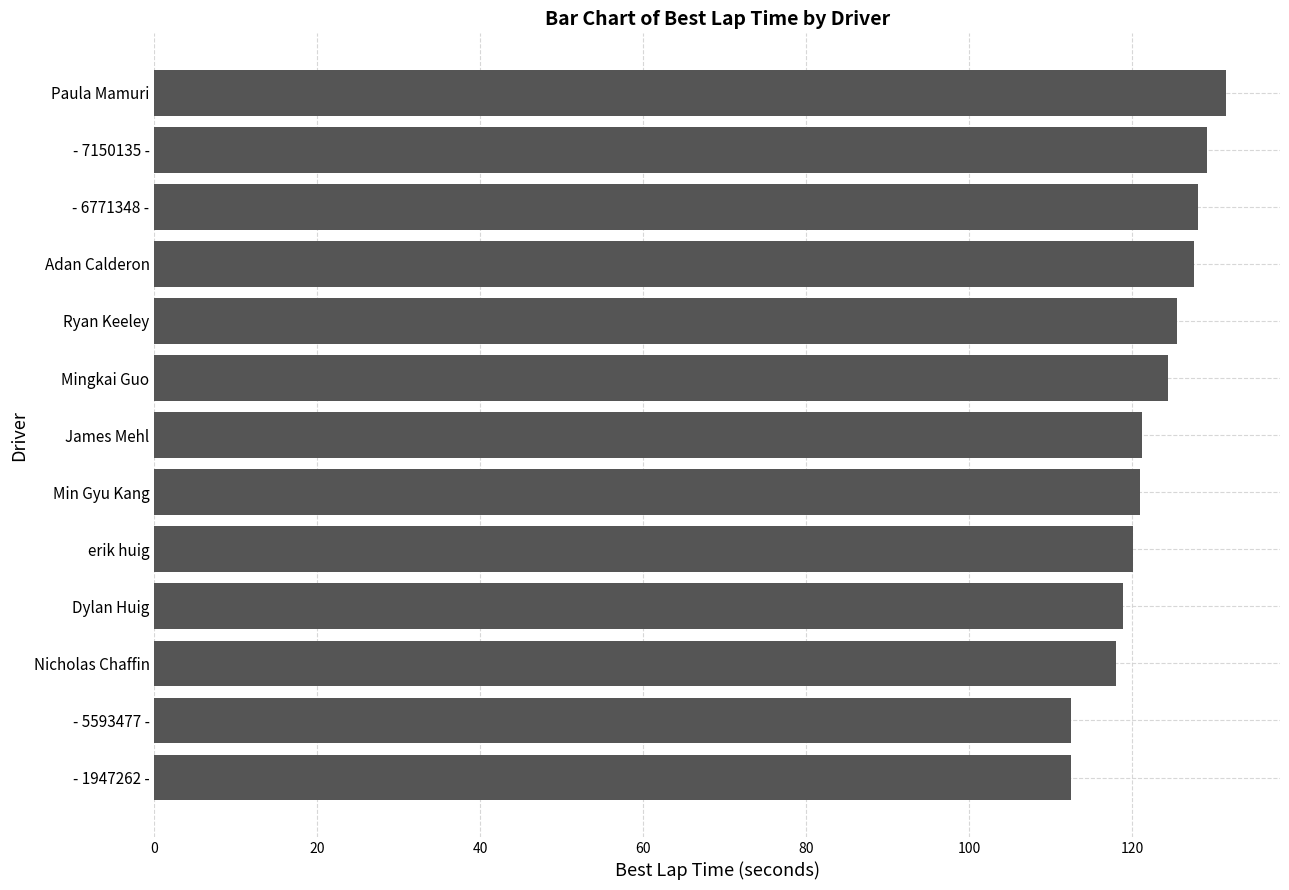

What is the ratio of the value at erik huig to the value at - 1947262 -?

1.1